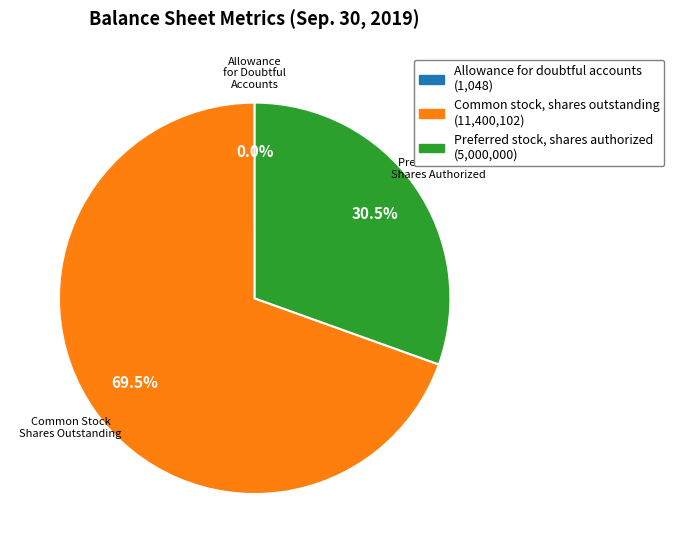

Is it true that Preferred stock, shares authorized is 20% of the pie?

False